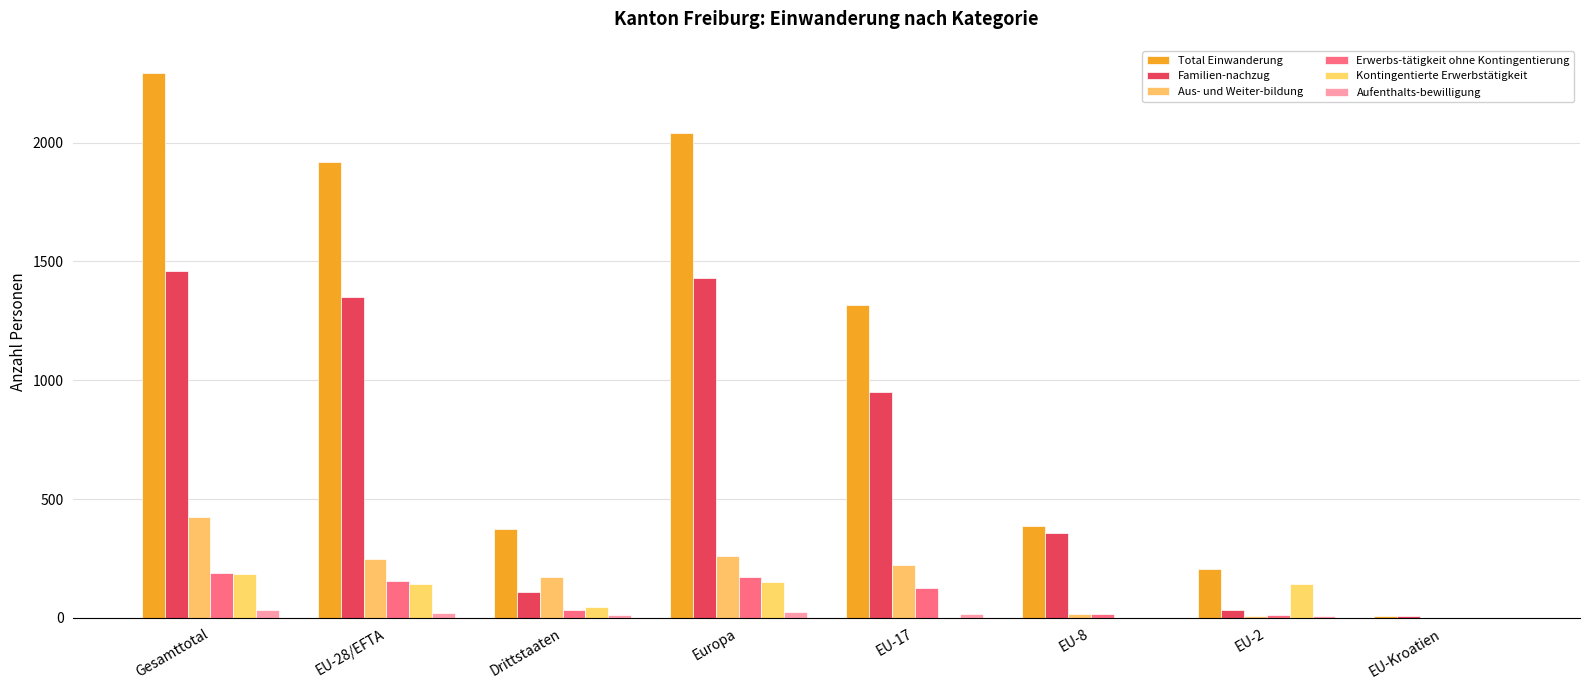

The Aufenthalts-bewilligung series shows 6 at EU-2. True or false?

True